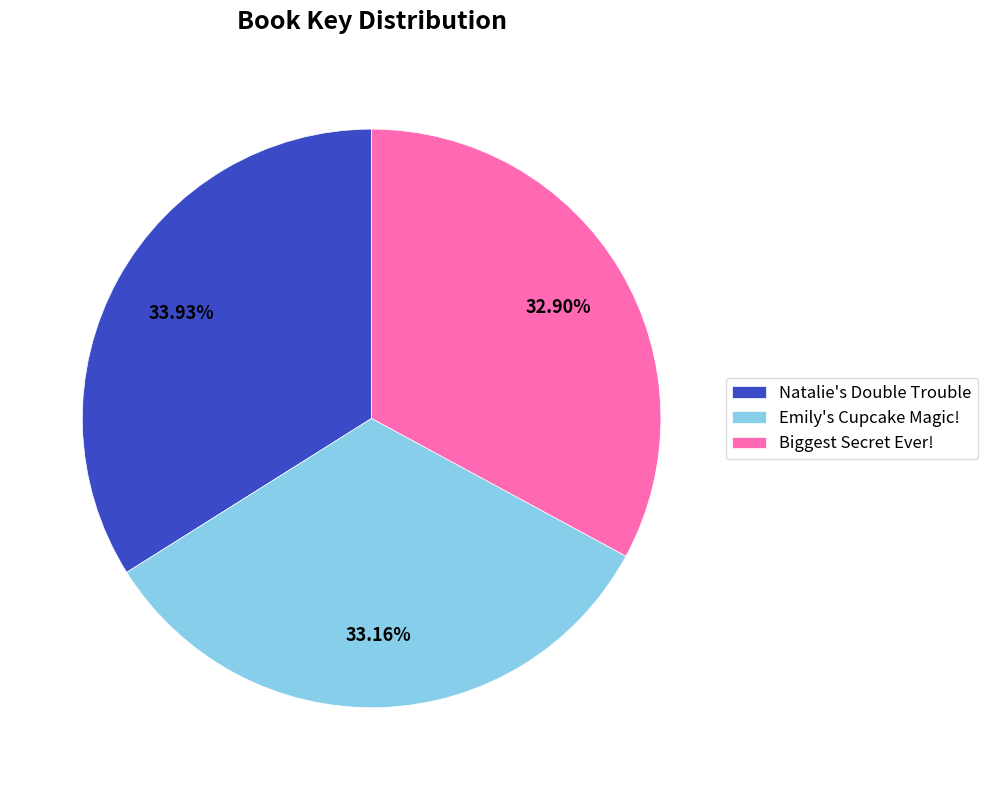

Is there any slice that represents more than half of the pie?

No